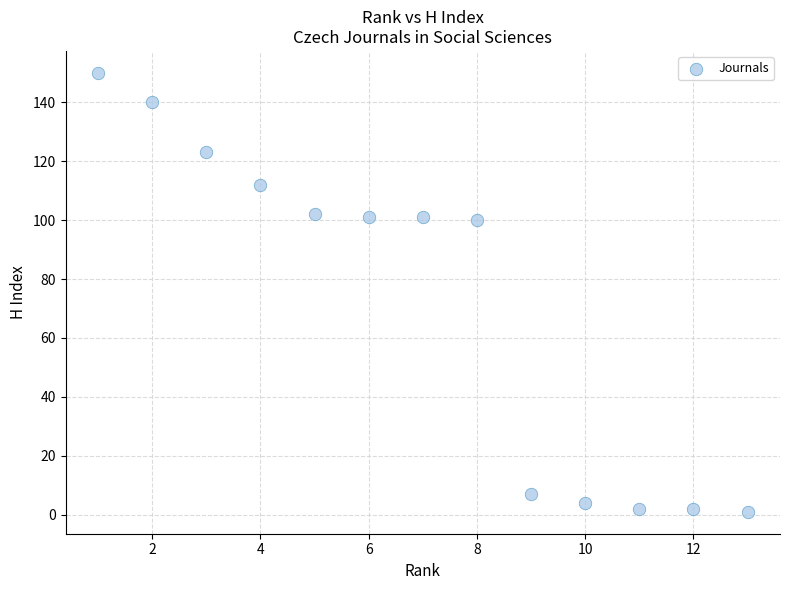

What is the range of Y values (max minus min)?

149